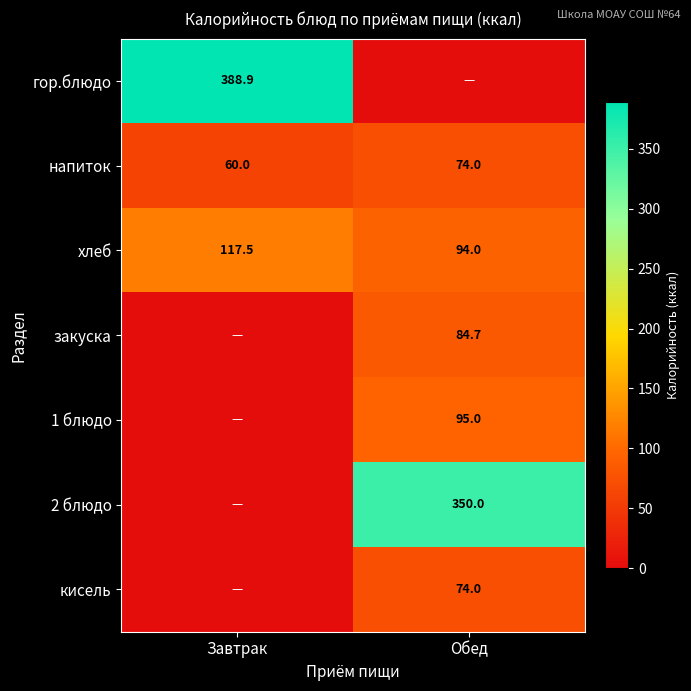

The 2 блюдо series shows 350.0 at Обед. True or false?

True